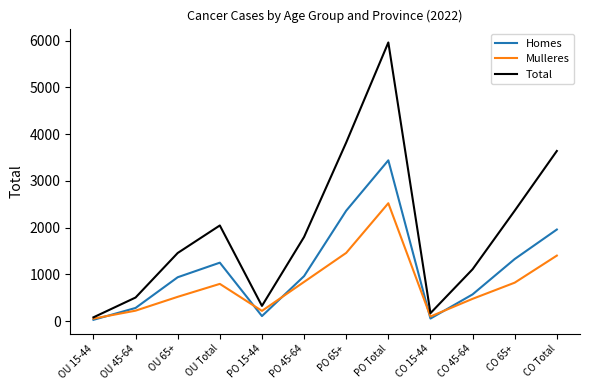

The value of Homes at OU 65+ is 228. True or false?

False